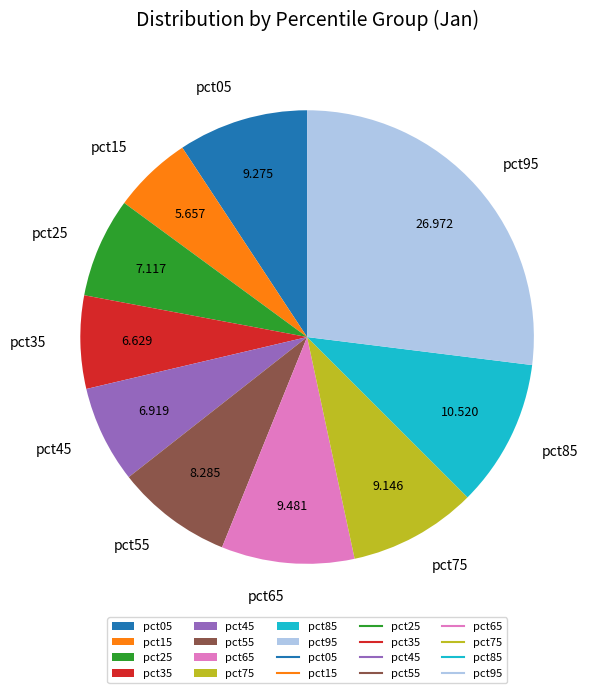

Count the number of slices in the pie.

10